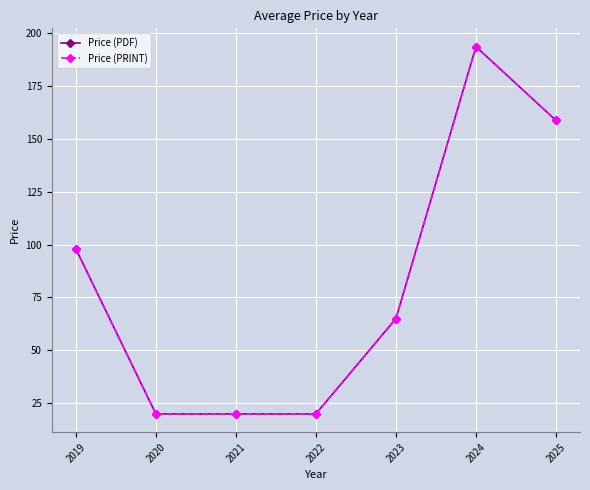

What is the average value of the Price (PRINT) series?

82.1